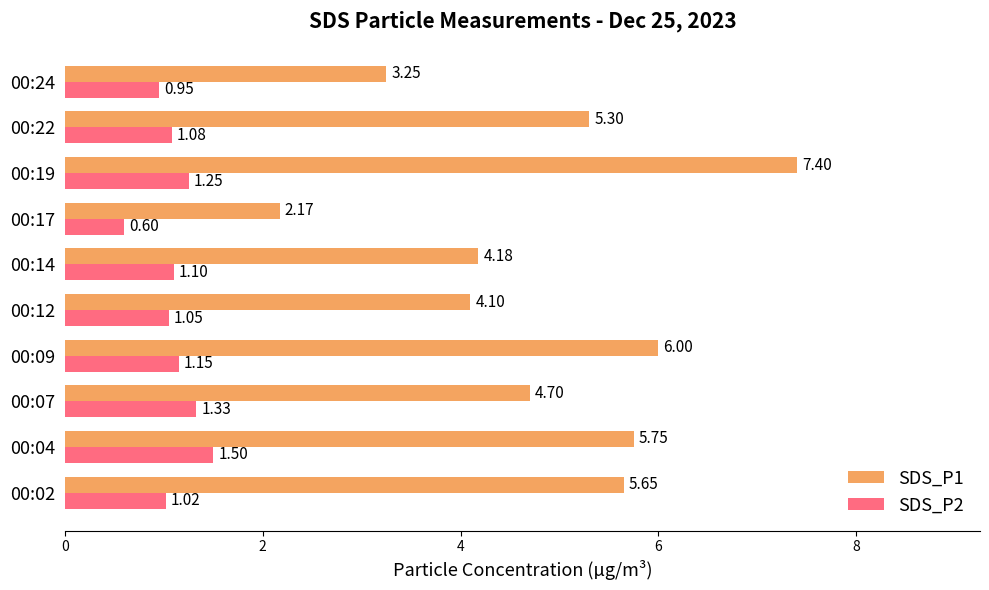

What is the difference between the SDS_P1 values at 00:24 and 00:17?

1.1